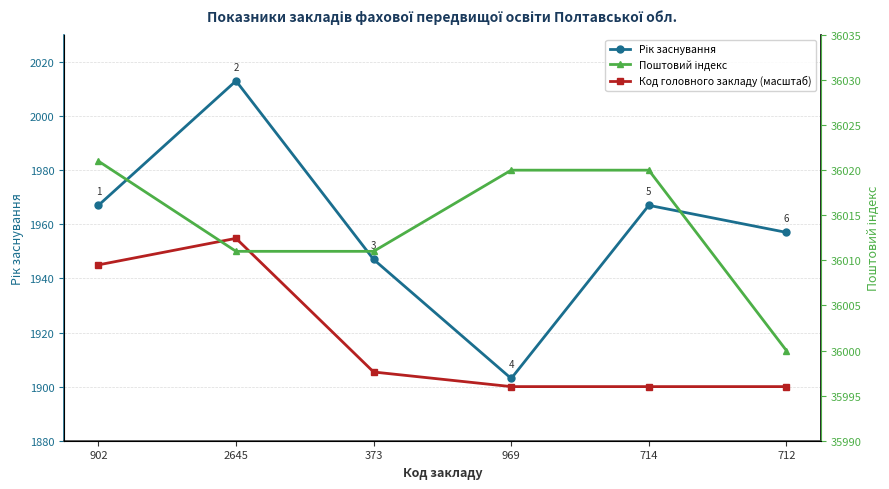

Is the value of Рік заснування at 712 greater than the value of Поштовий індекс at 373?

No